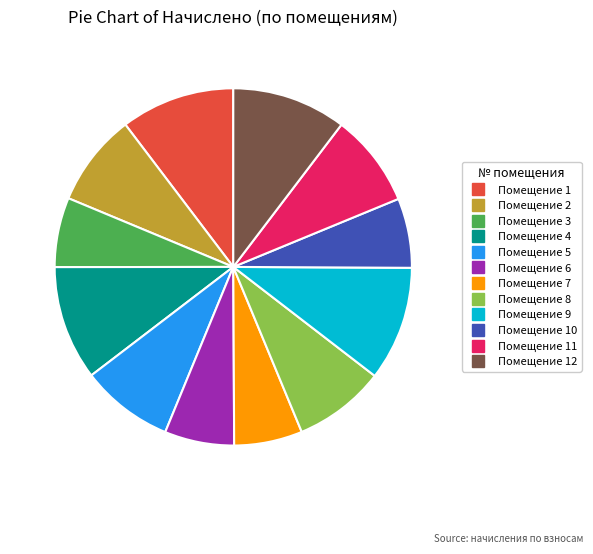

Is there a majority slice in this chart?

No